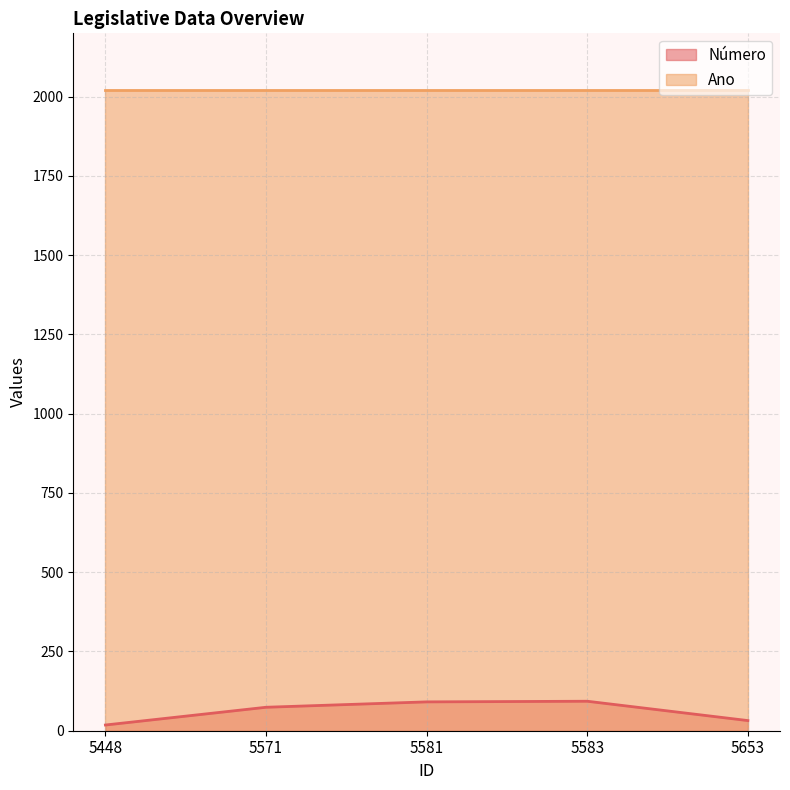

List the labels in order of value, largest first.

5583, 5581, 5571, 5653, 5448